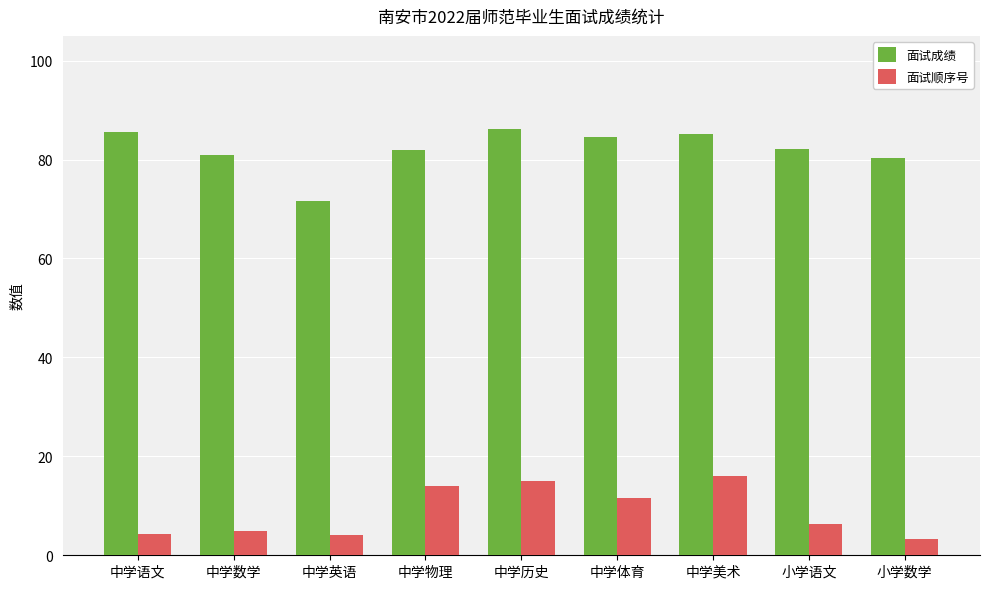

Which series has the widest spread of values?

面试成绩